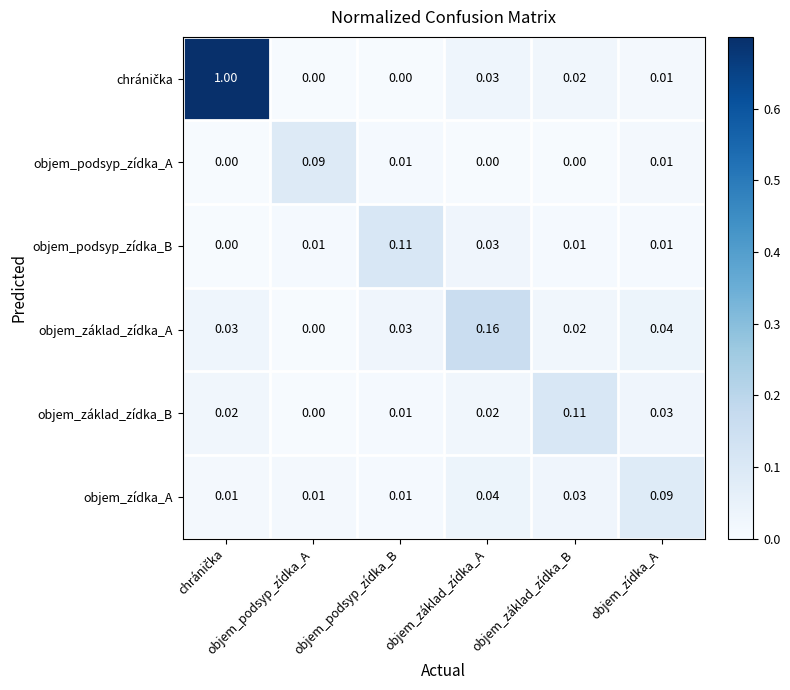

Which series has the largest total across all categories?

chránička